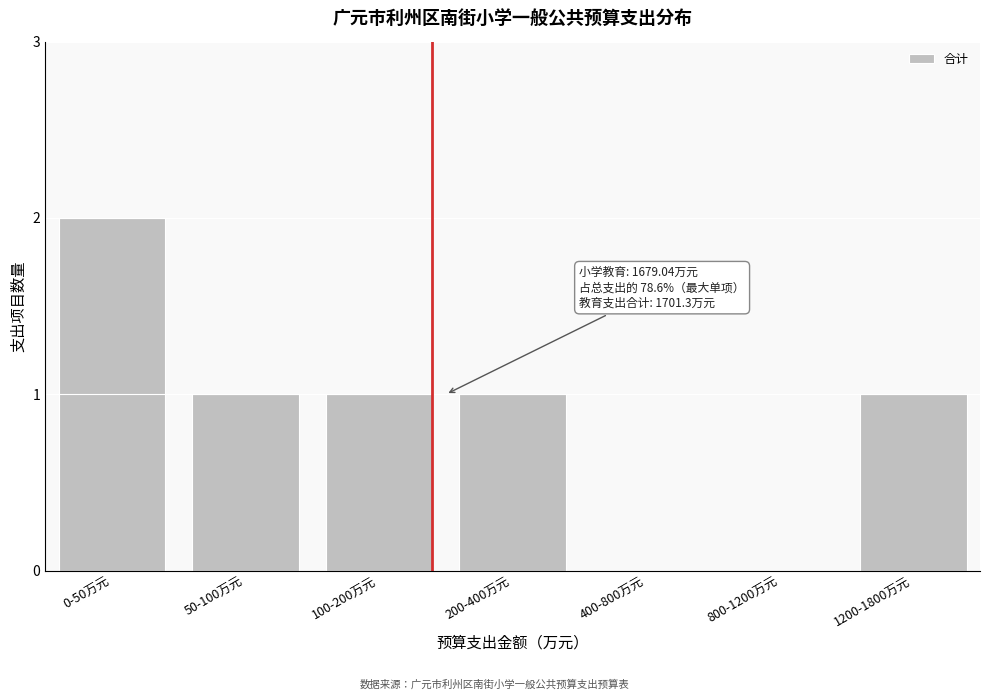

Reading left to right, transcribe all the data shown in this chart.

0-50万元=2	50-100万元=1	100-200万元=1	200-400万元=1	400-800万元=0	800-1200万元=0	1200-1800万元=1